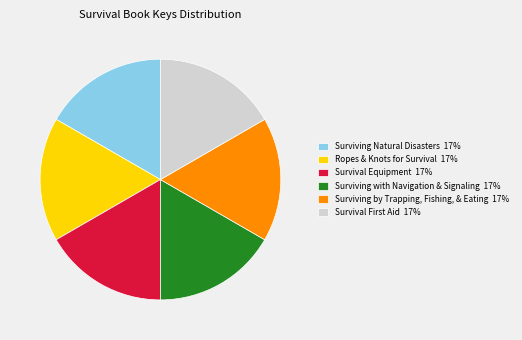

How many segments does this pie chart have?

6